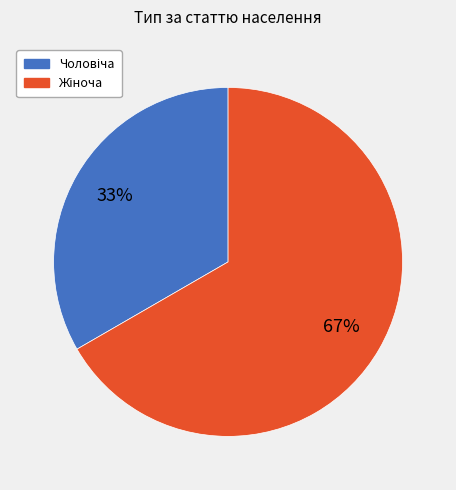

To the nearest percent, what is the average slice percentage?

50%